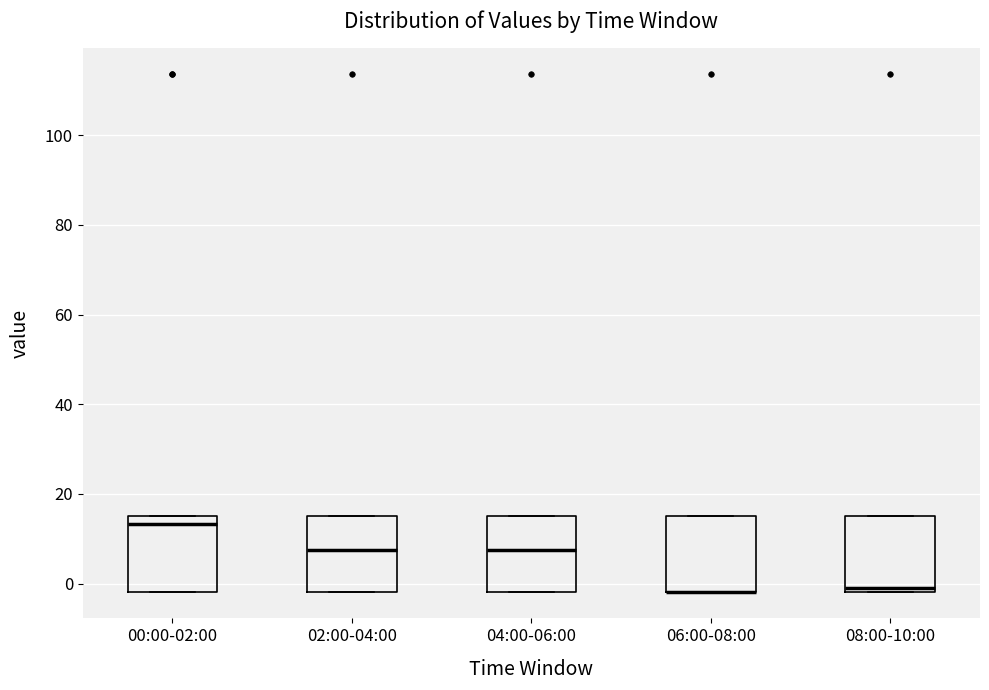

Where does the median line of the box for 02:00-04:00 sit on the y-axis? The values are not printed on the chart, so give them approximately, as read against the axis.

8